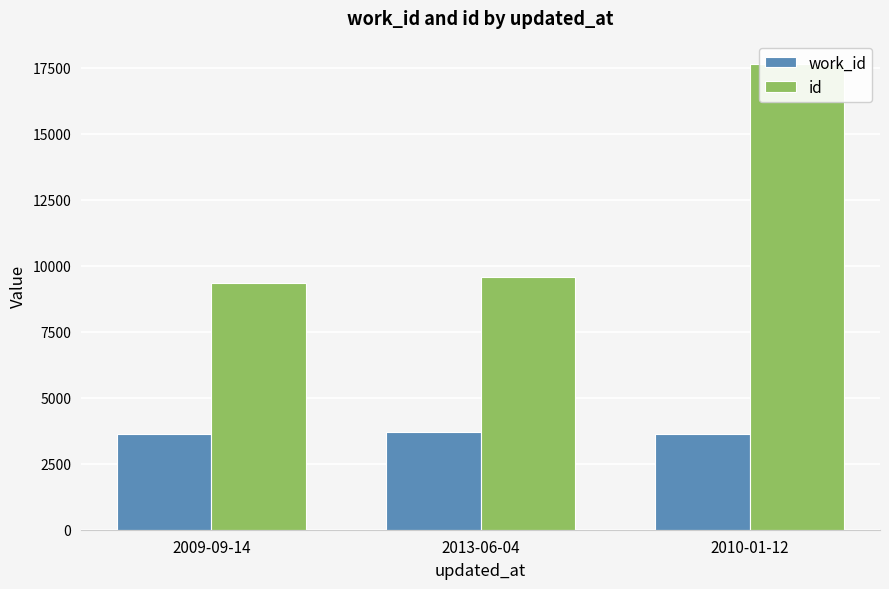

List the series in order of their overall mean, highest first.

id, work_id